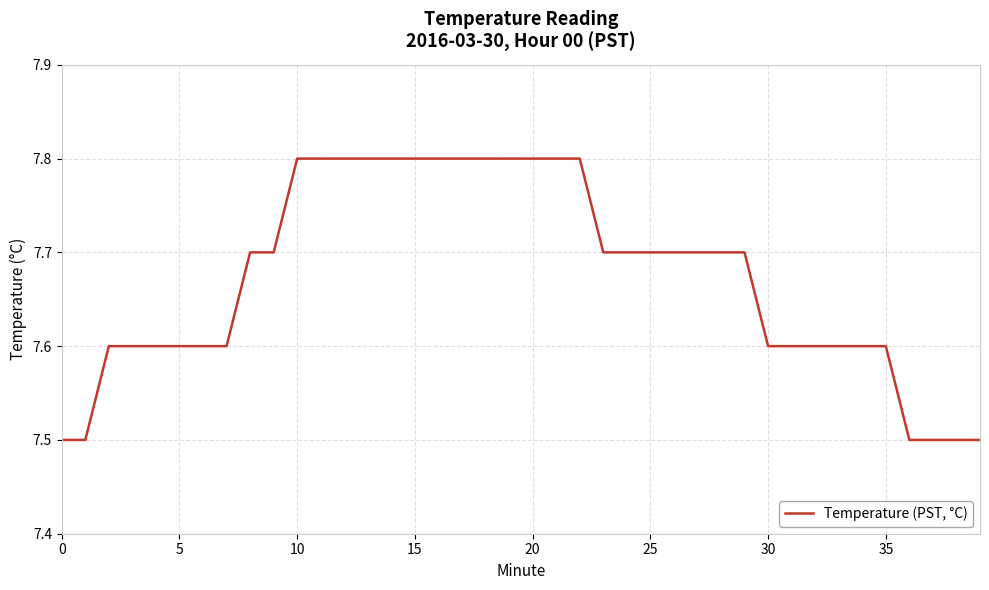

What is the smallest value displayed?

7.5